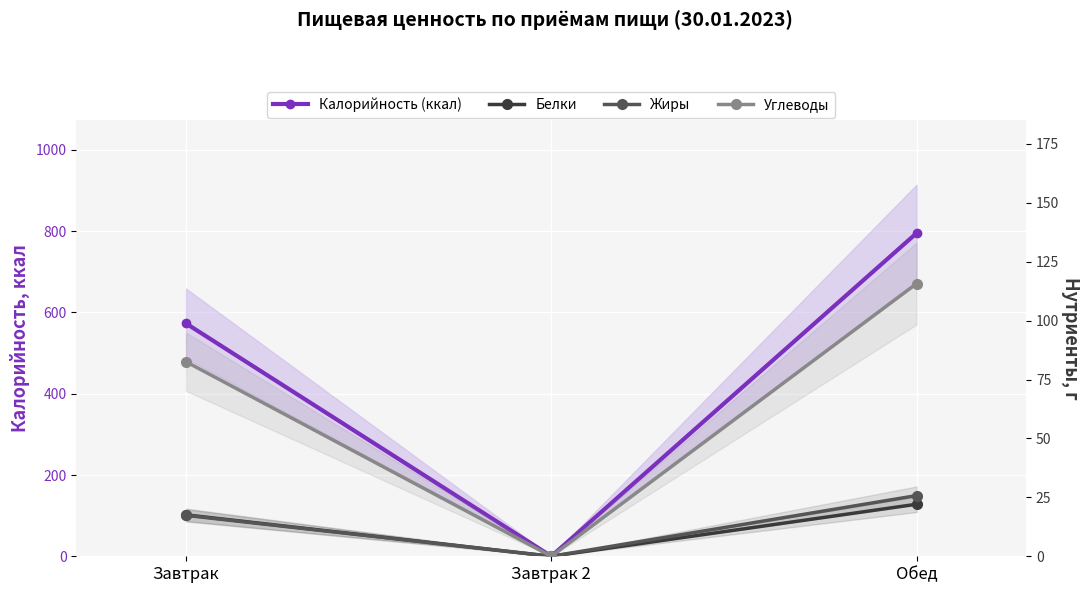

The Калорийность (ккал) series shows 0.0 at Завтрак 2. True or false?

True